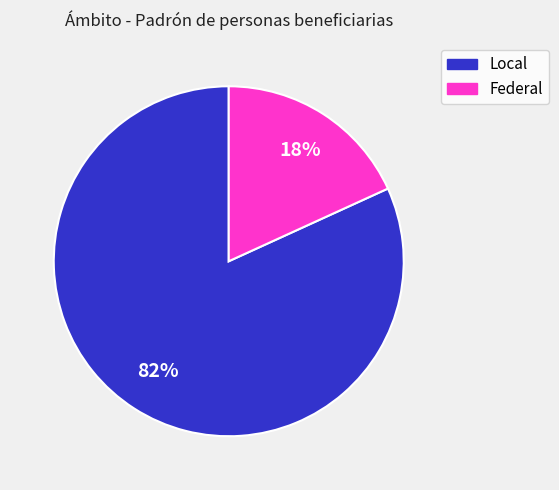

The Local slice represents 88% of the pie. True or false?

False